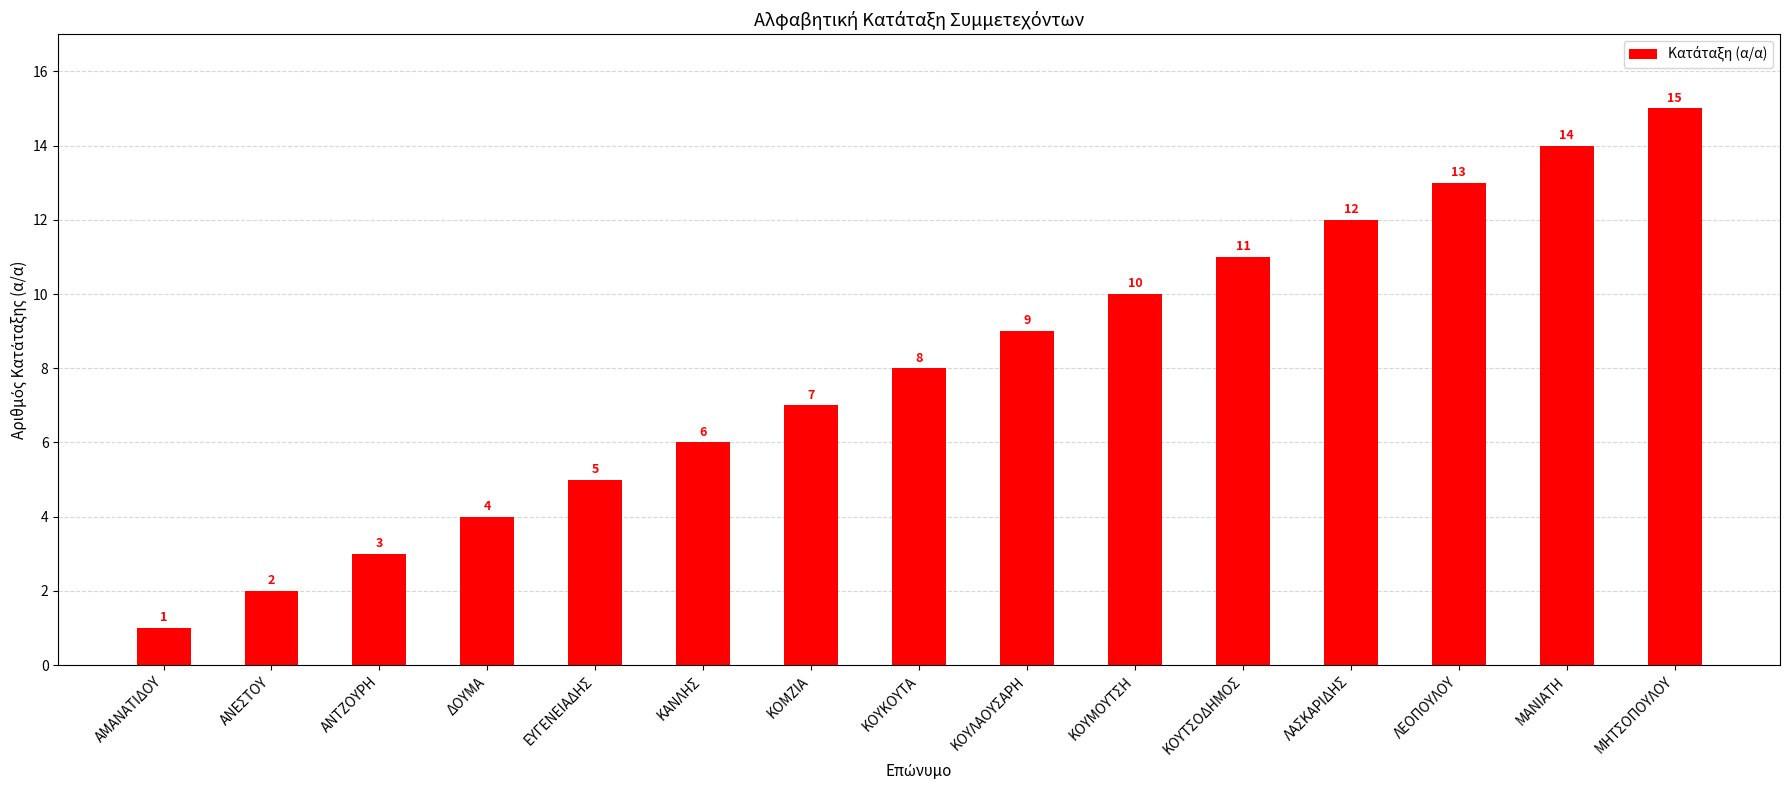

What is the difference between the values at ΔΟΥΜΑ and ΛΑΣΚΑΡΙΔΗΣ?

8